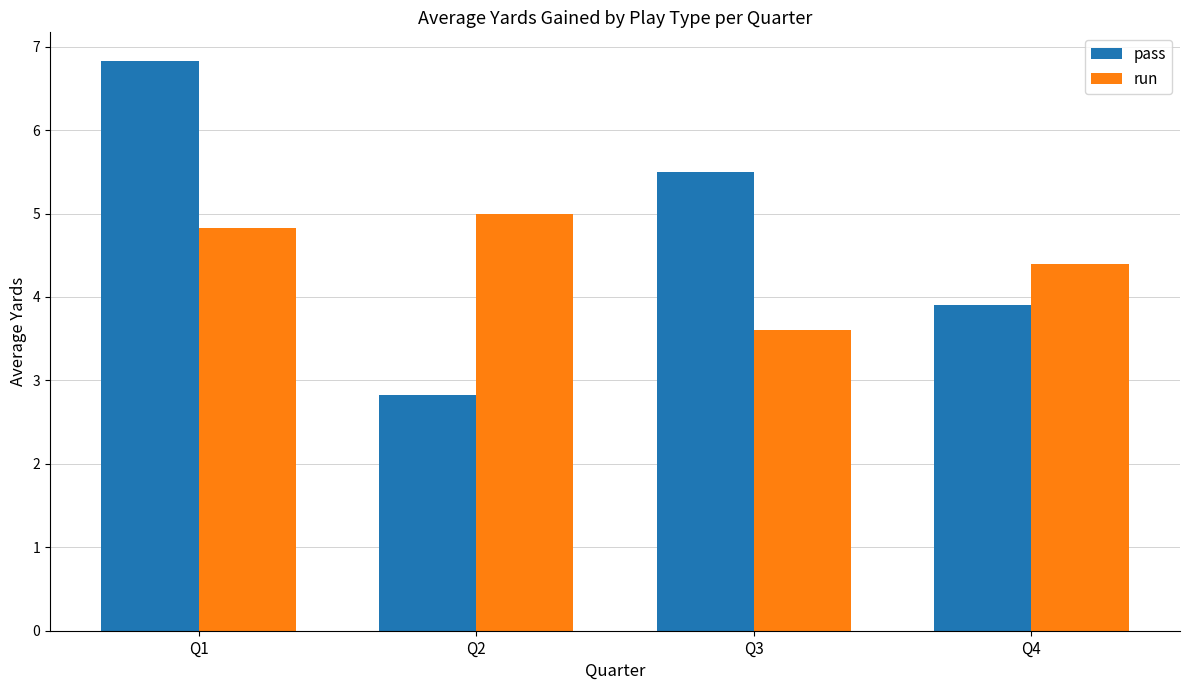

Reading left to right, extract all data points from this chart.

pass: Q1=6.8	Q2=2.8	Q3=5.5	Q4=3.9
run: Q1=4.8	Q2=5.0	Q3=3.6	Q4=4.4